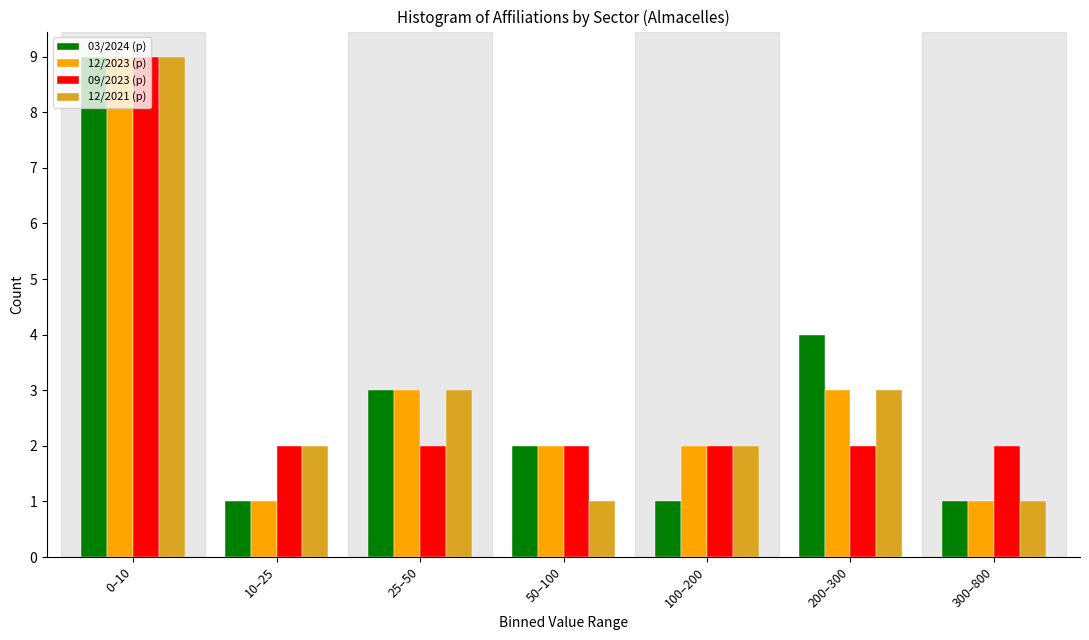

At which category is the sum across all series the highest?

0–10